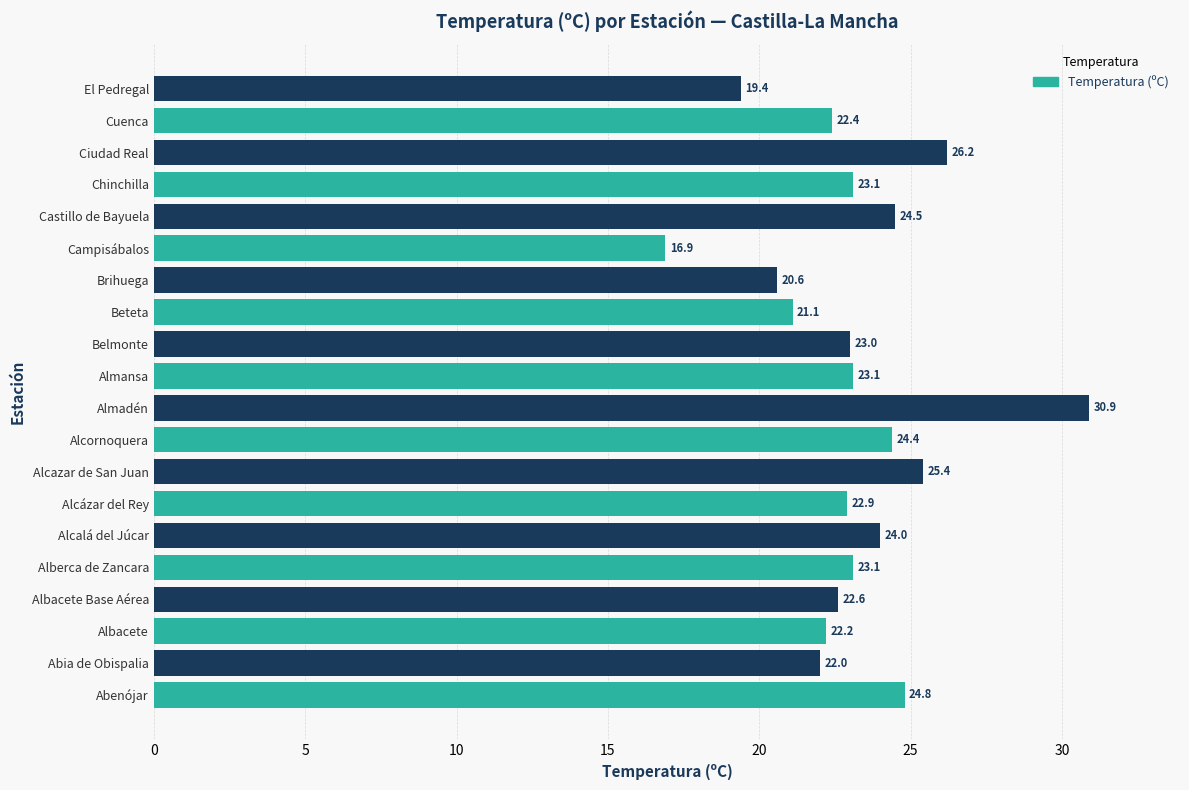

Which has a higher value, Castillo de Bayuela or Belmonte?

Castillo de Bayuela